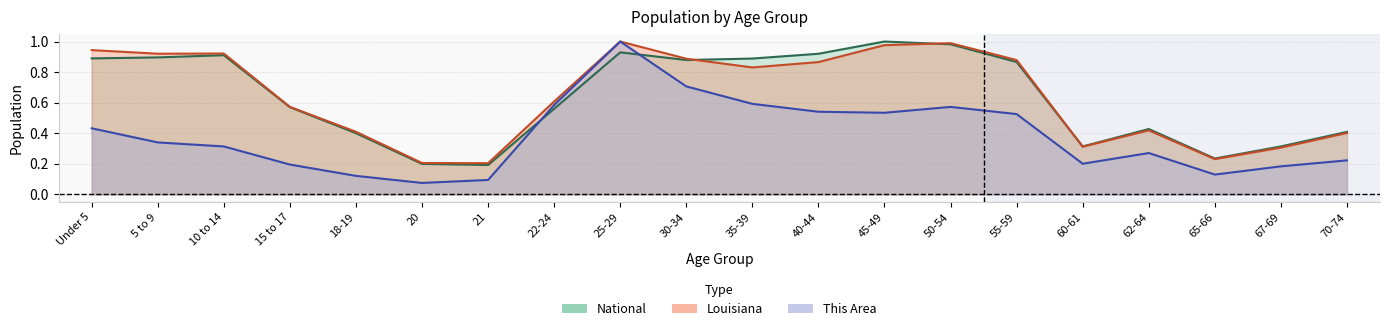

What is the difference between the maximum and minimum values in the Louisiana series?

0.8